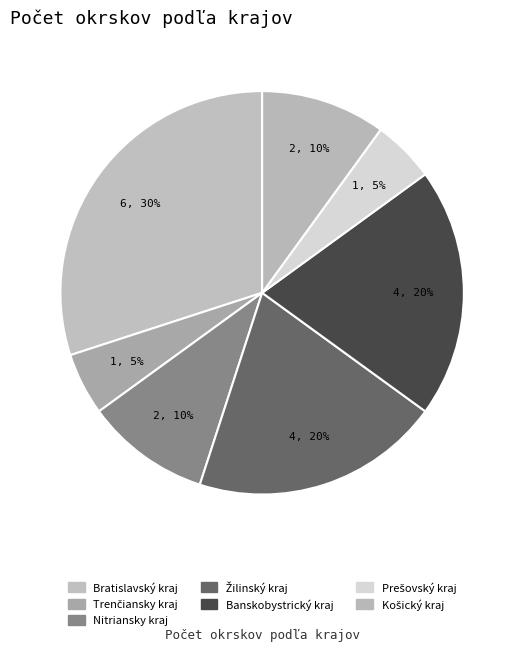

How many segments does this pie chart have?

7